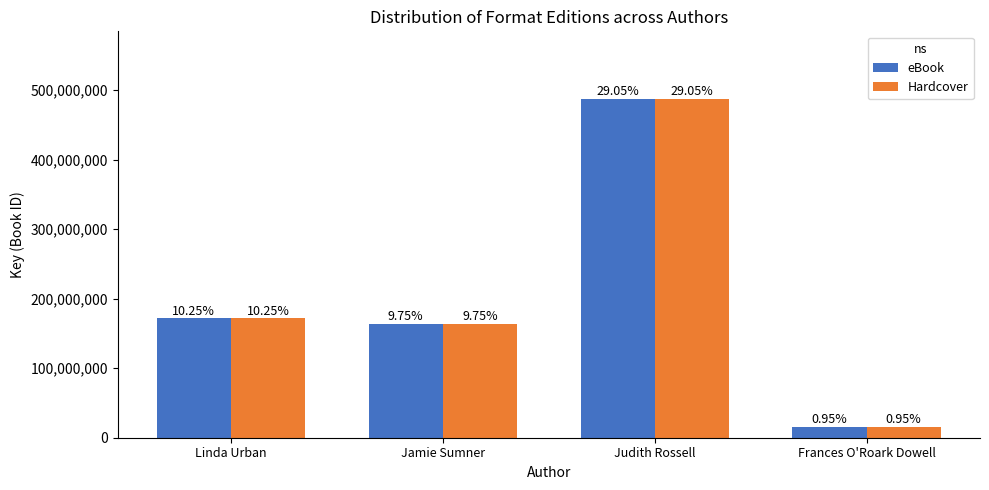

What is the sum of the eBook values at Linda Urban and Jamie Sumner?

335157575